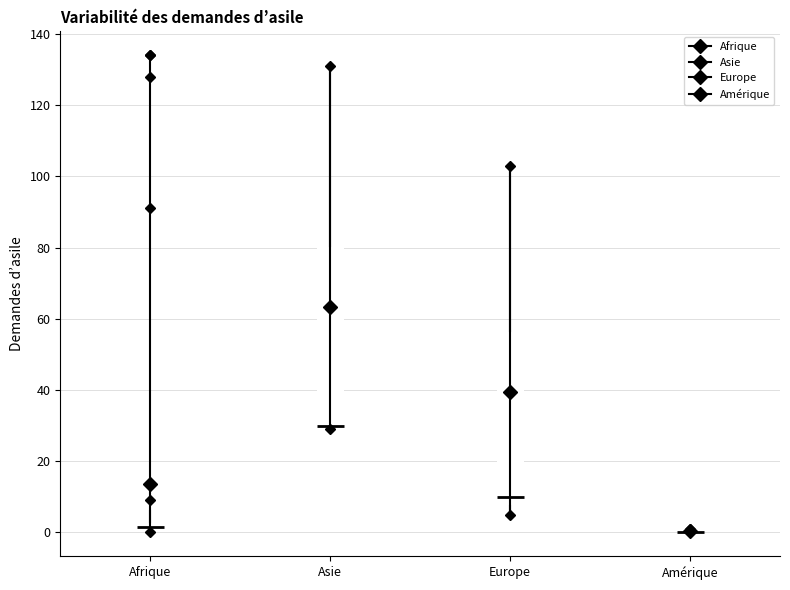

Which box is the tallest, from its lower edge to its upper edge?

Asie